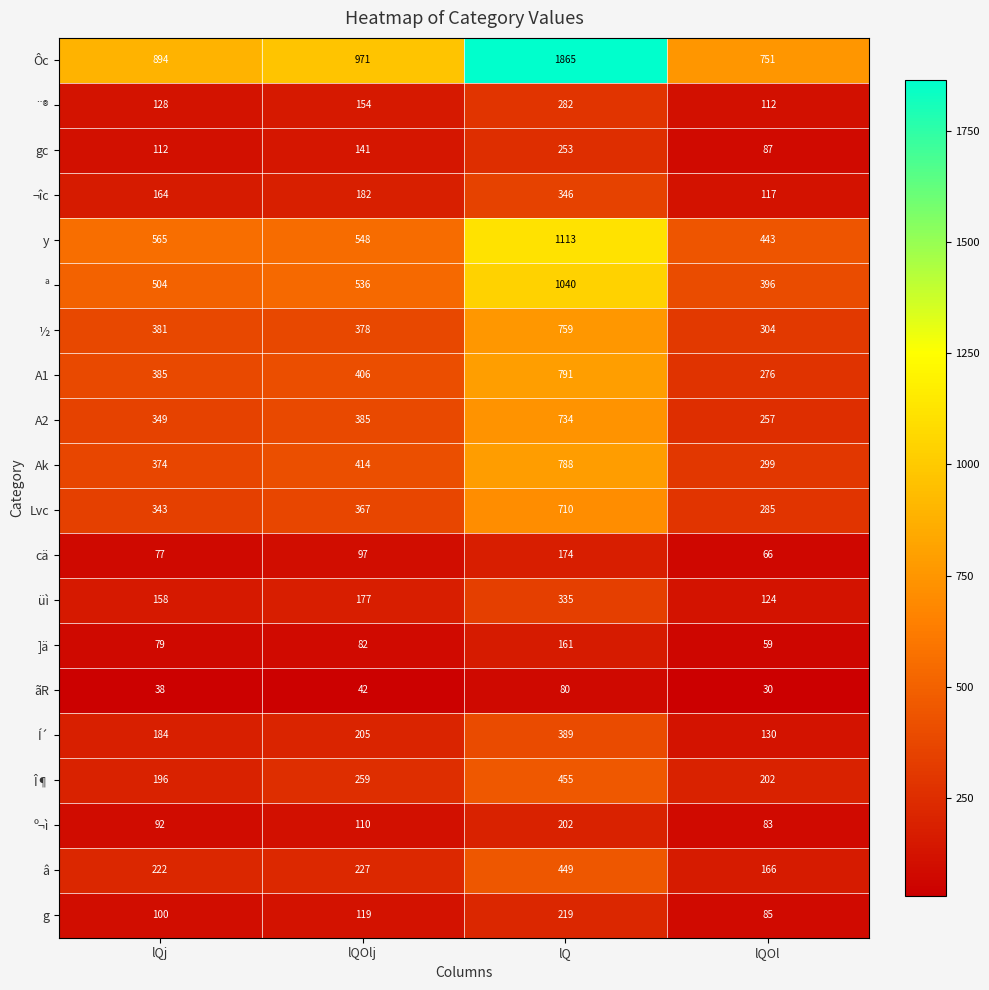

The value of A2 at lQj is 234. True or false?

False